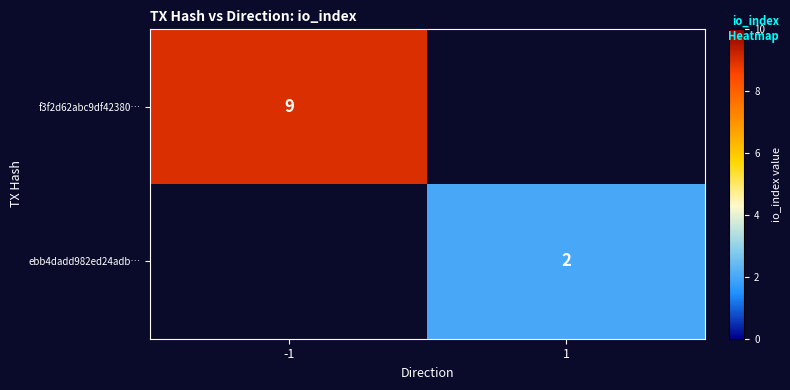

Is the value of ebb4dadd982ed24adb… at 1 greater than the value of f3f2d62abc9df42380… at -1?

No